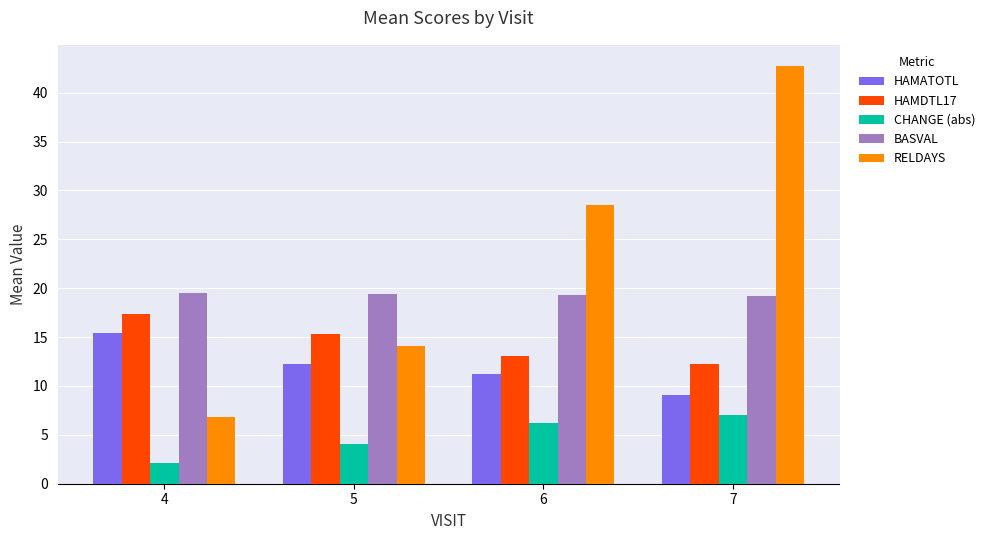

The RELDAYS series shows 44.9 at 6. True or false?

False